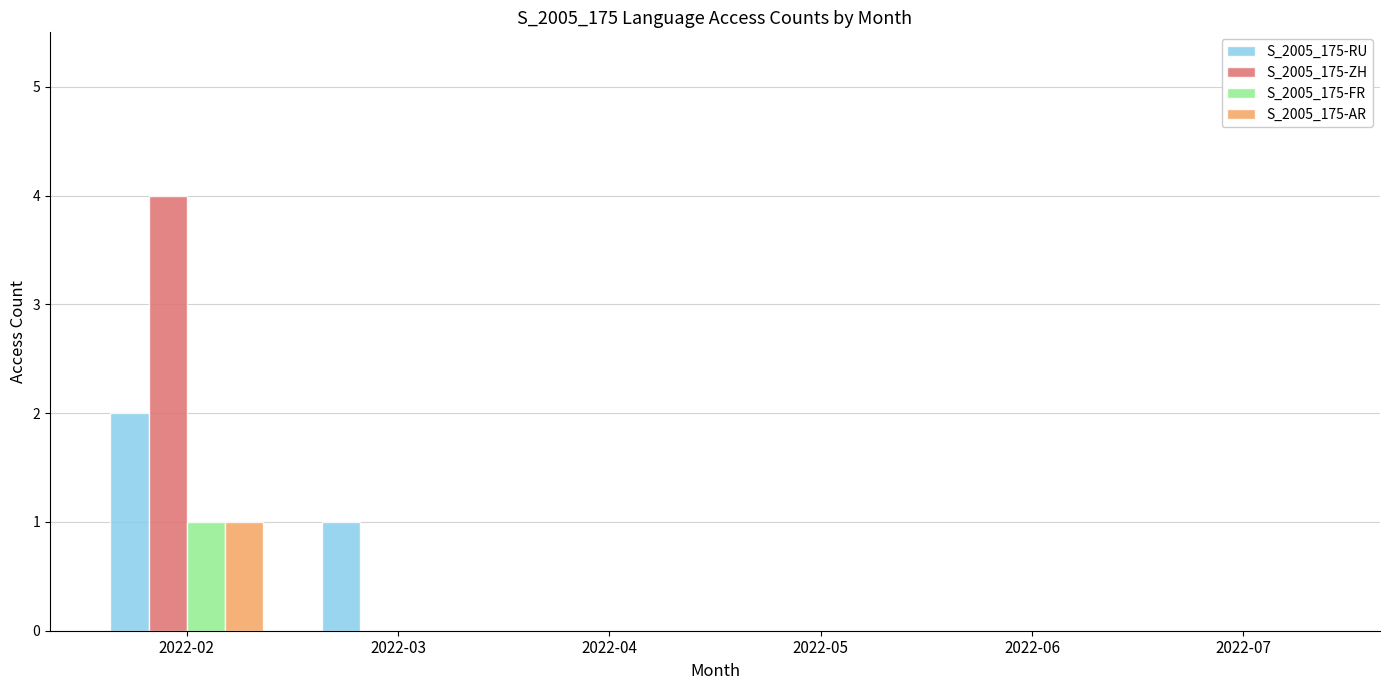

At which category is the sum across all series the highest?

2022-02